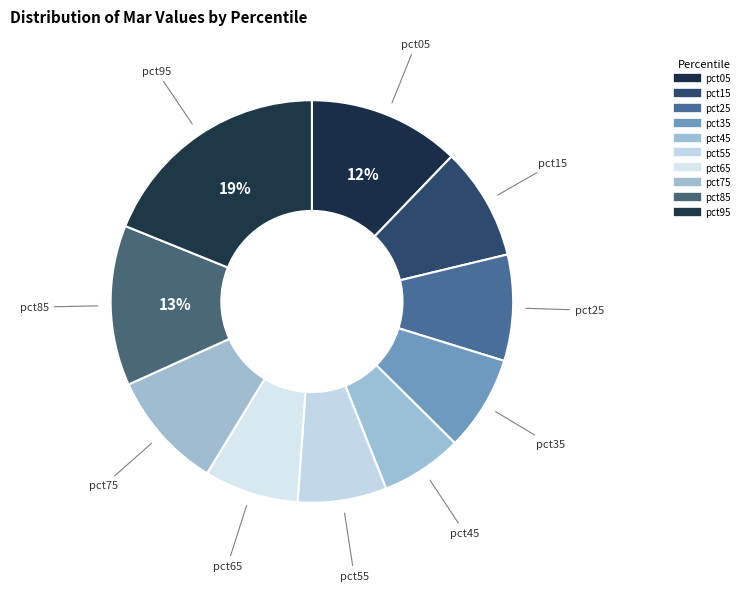

What is the change in value from pct85 to pct95?

+0.3